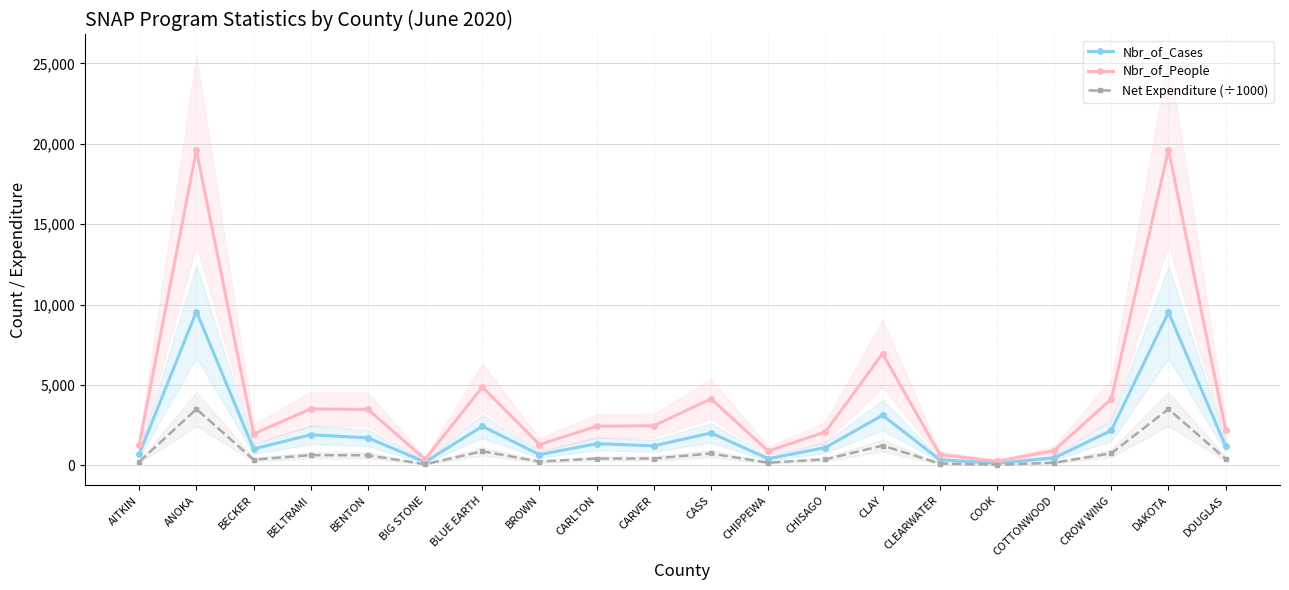

Reading left to right, transcribe all the data shown in this chart.

Nbr_of_Cases: 699.0	9569.0	1026.0	1904.0	1711.0	205.0	2435.0	668.0	1354.0	1216.0	2019.0	417.0	1106.0	3122.0	346.0	145.0	462.0	2172.0	9526.0	1185.0
Nbr_of_People: 1282.0	19603.0	1961.0	3514.0	3483.0	379.0	4872.0	1294.0	2435.0	2467.0	4140.0	893.0	2080.0	6949.0	678.0	252.0	920.0	4133.0	19632.0	2191.0
Net Expenditure (÷1000): 223.5	3502.9	360.4	636.8	631.2	74.7	876.6	240.9	427.5	428.6	741.0	167.7	378.8	1231.8	118.3	44.3	166.2	752.1	3505.4	402.0